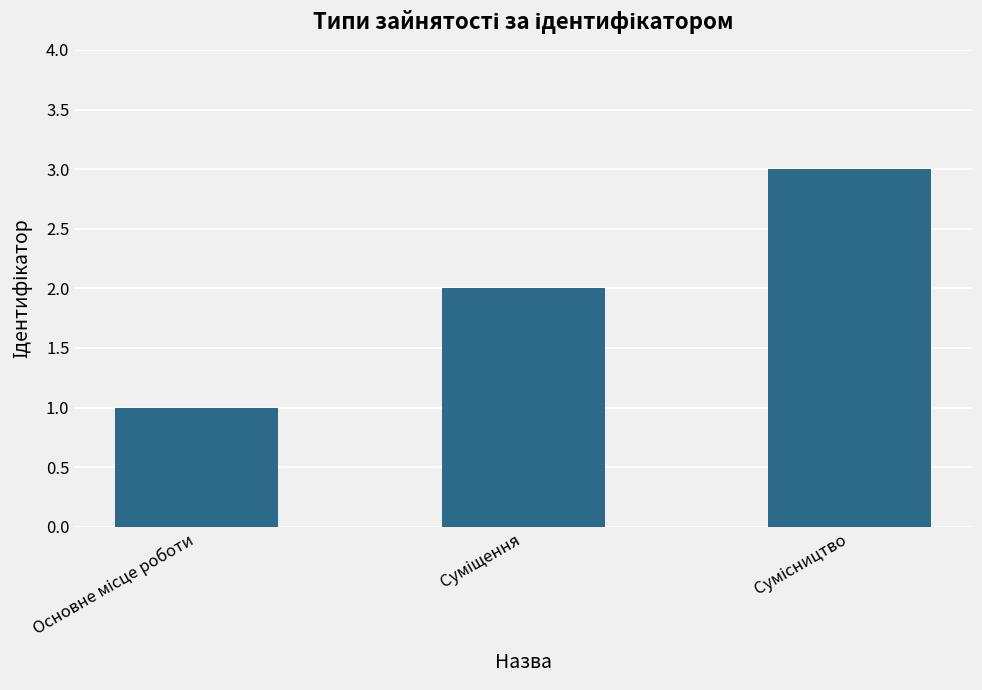

What is the greatest value displayed?

3